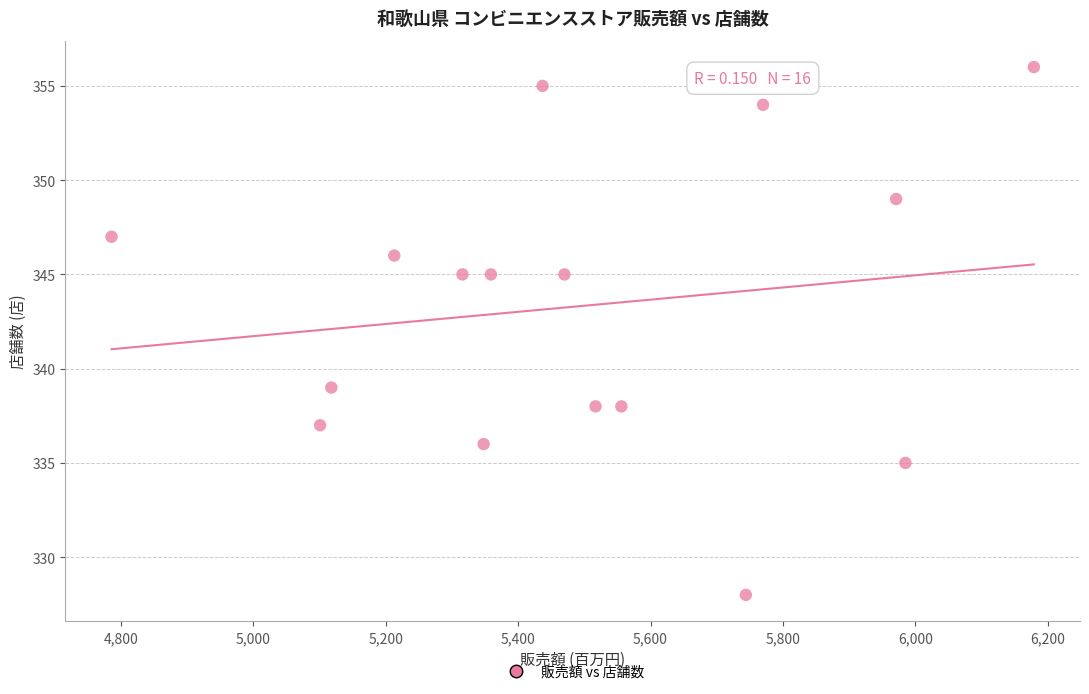

What is the range of X values (max minus min)?

1393